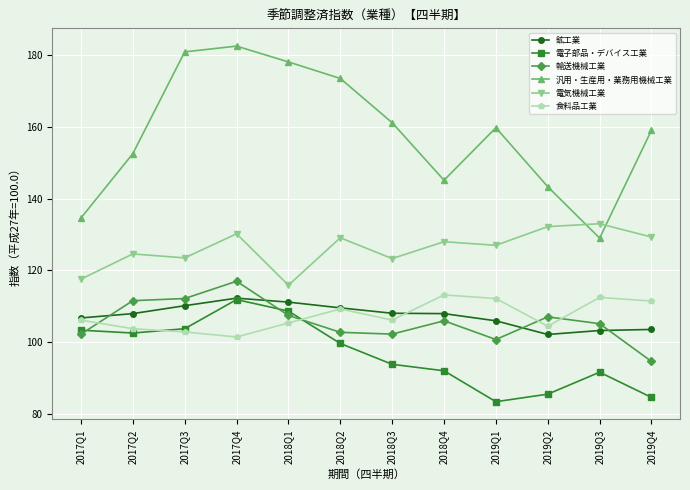

True or false: 電気機械工業 has a value of 194.2 at 2017Q1.

False